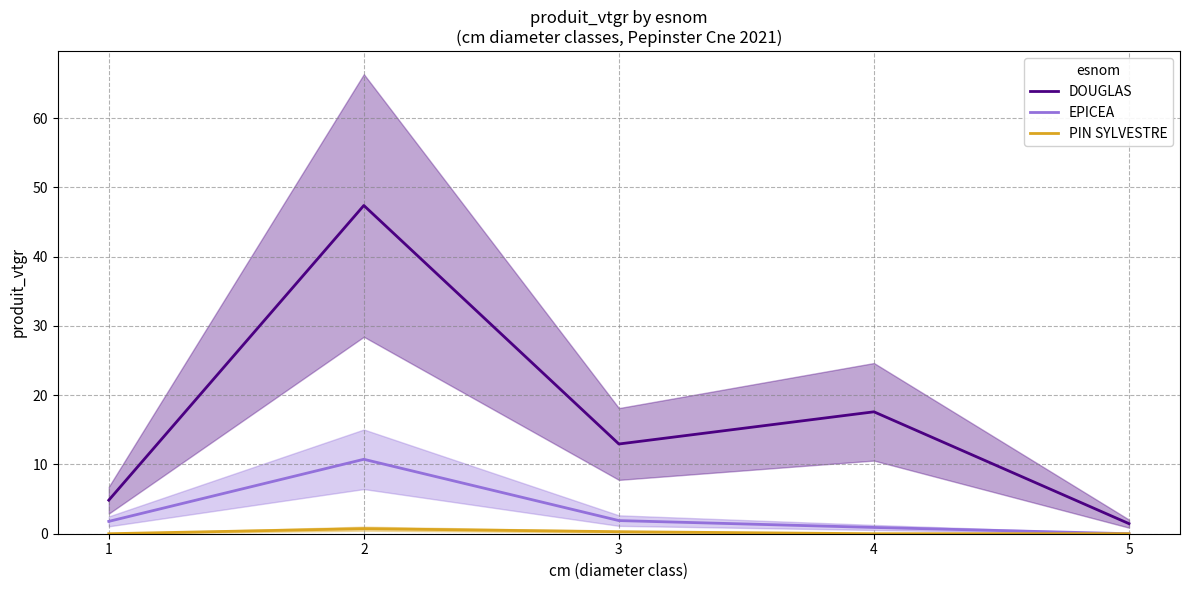

What is the total value across all series at 1?

6.6